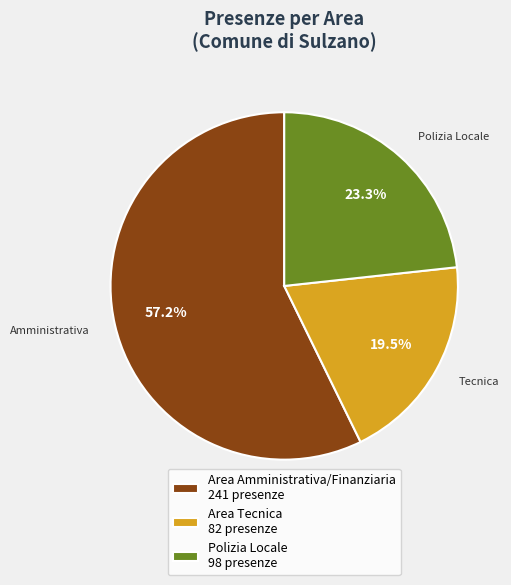

To the nearest percent, what is the difference between the largest and smallest slice percentages?

38%